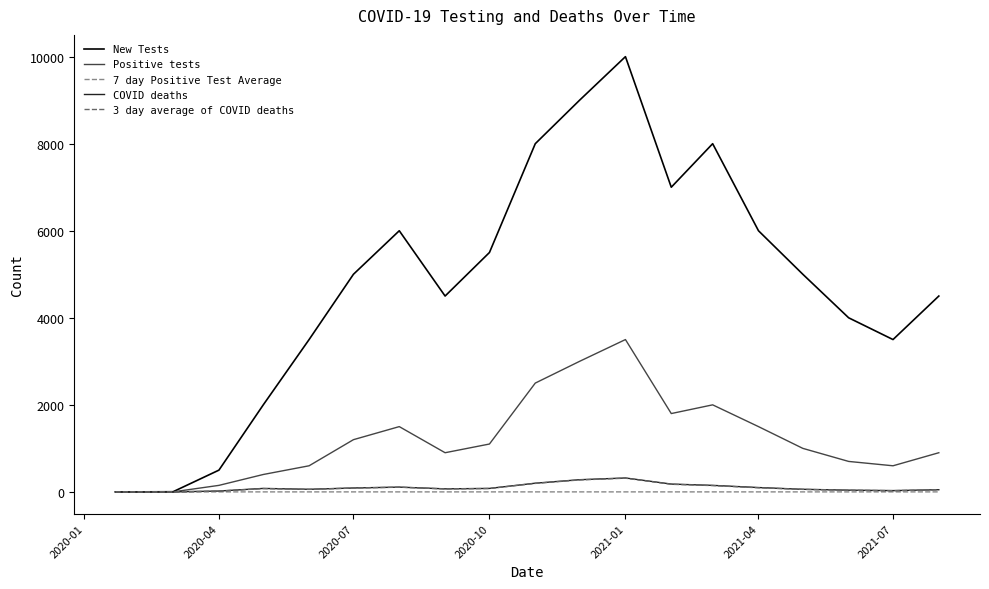

Which series has the largest total across all categories?

New Tests